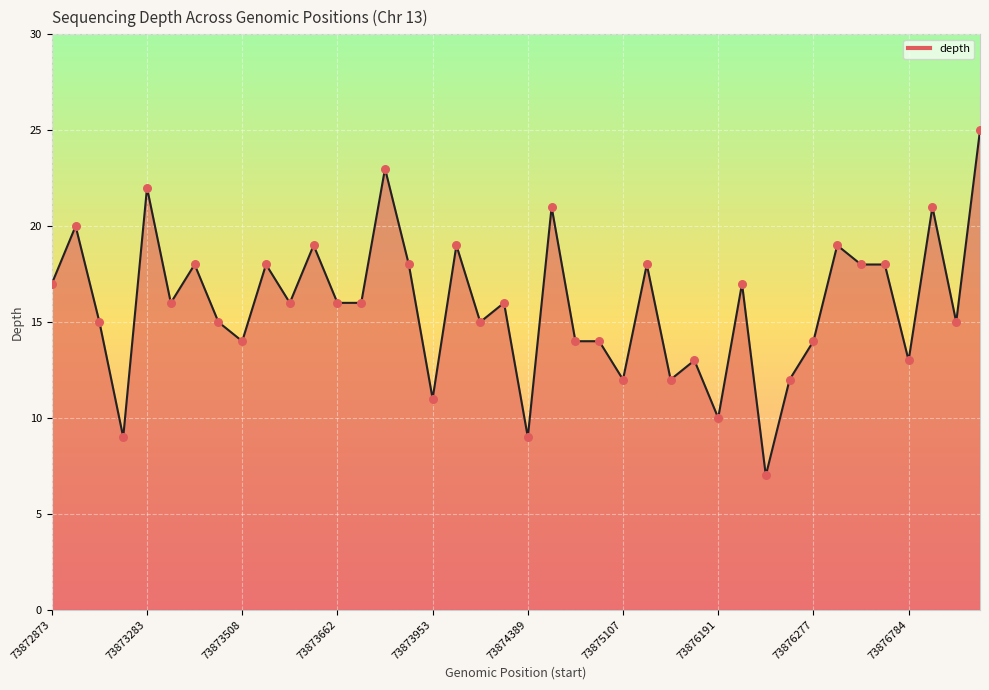

What is the greatest value displayed?

25